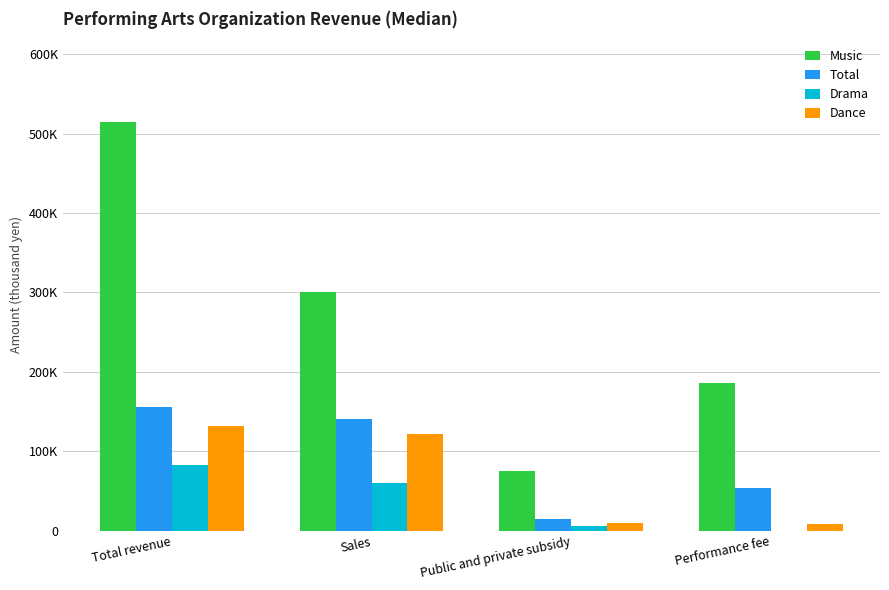

Does the chart contain stacked bars?

No